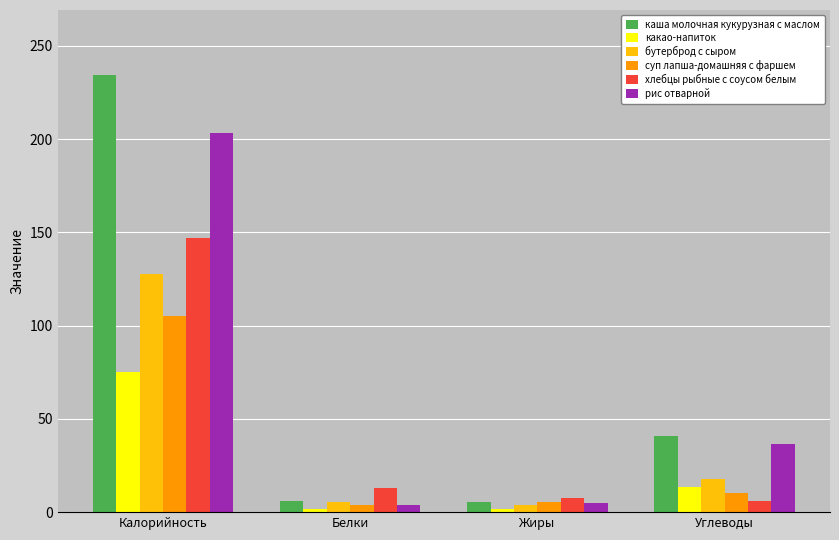

True or false: хлебцы рыбные с соусом белым has a value of 13.2 at Белки.

True